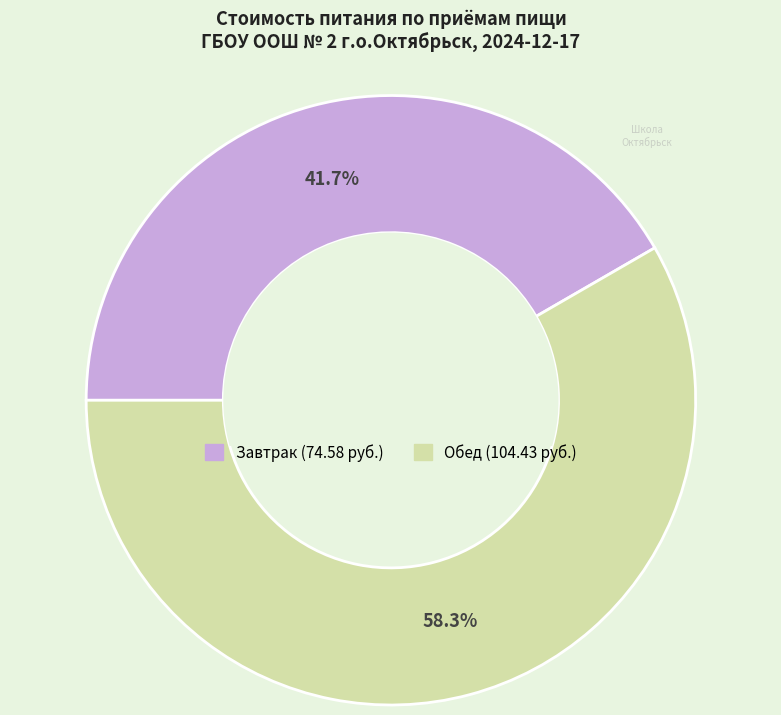

Rank the categories by value from lowest to highest.

Завтрак, Обед